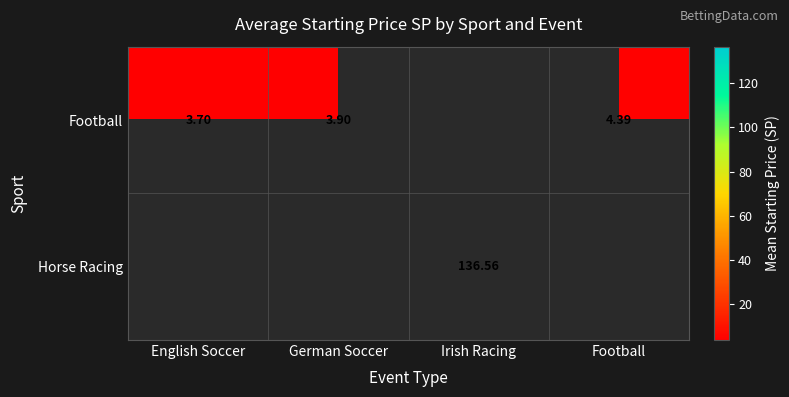

Is the value of Horse Racing at Irish Racing greater than the value of Football at German Soccer?

Yes